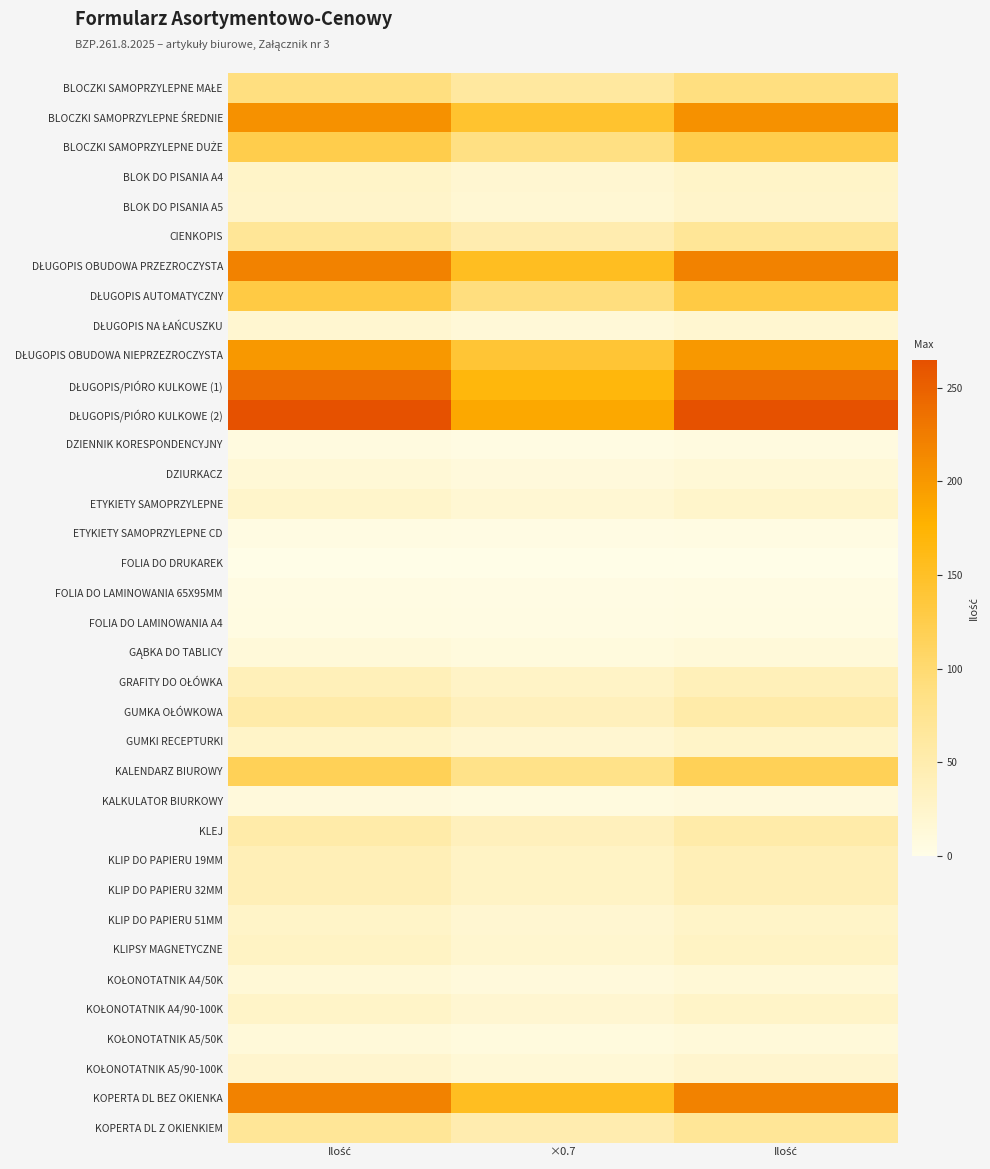

Between Ilość and ×0.7, which series saw the biggest shift?

DŁUGOPIS/PIÓRO KULKOWE (2)